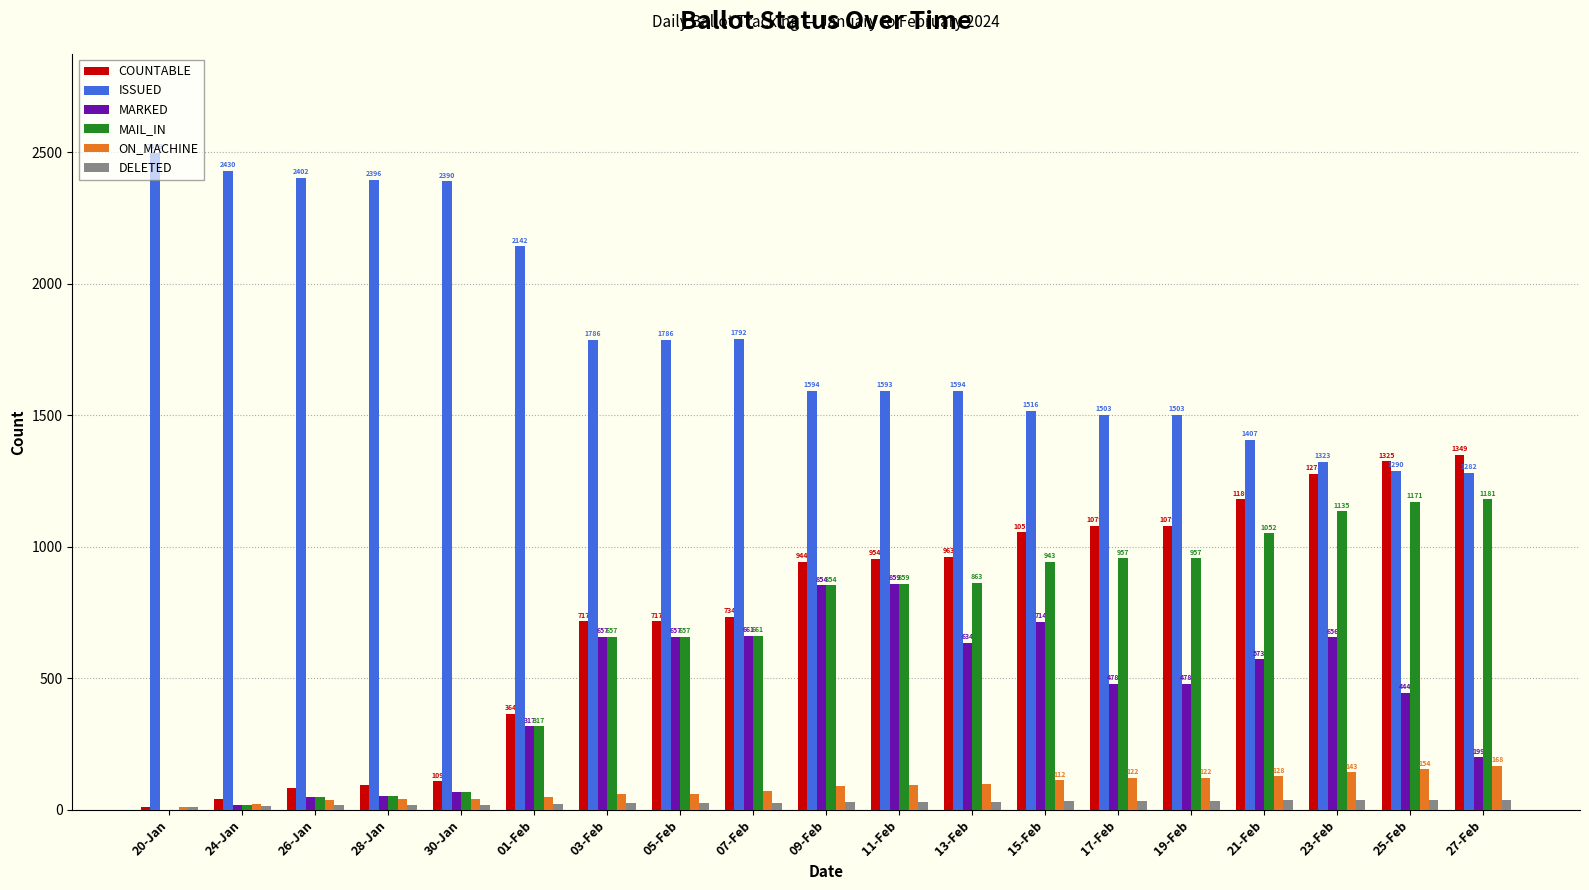

Are the bars grouped side by side (vs. stacked)?

Yes